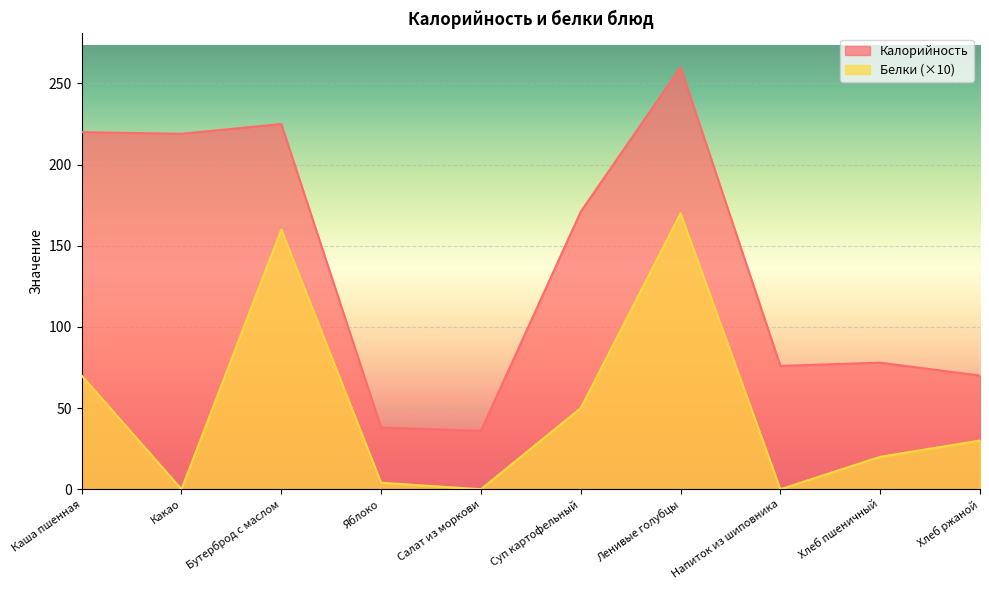

What are all the series names shown in the legend?

Калорийность, Белки (×10)